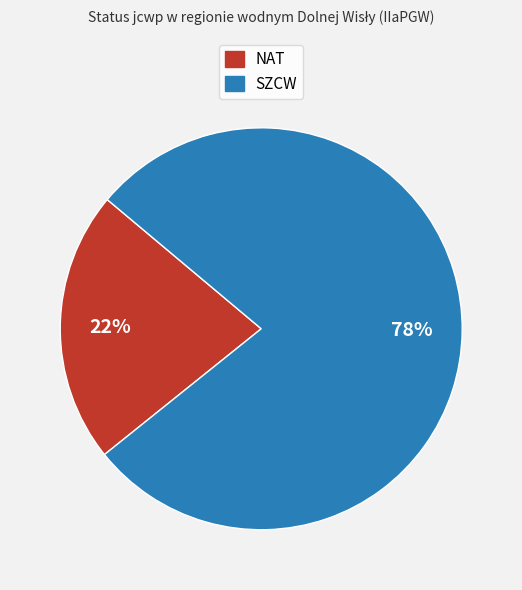

What is the smallest slice in the pie chart?

NAT